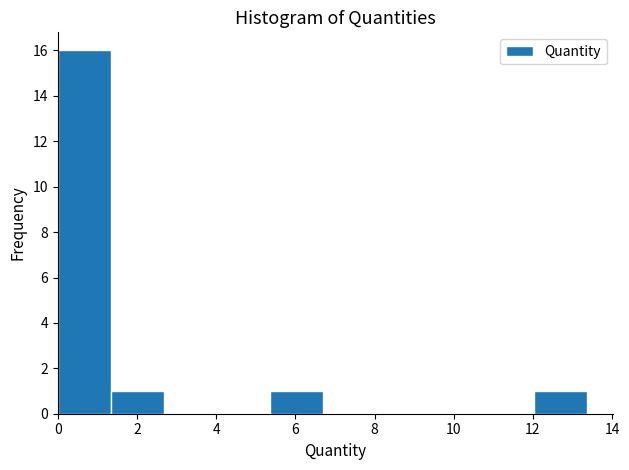

Reading left to right, transcribe this chart: for each bar, give the range it covers on the x-axis and its height. Neither the bar edges nor the heights are printed on the chart, so give them approximately, as read against the axes.

0.0 to 1.4: 16
1.4 to 2.6: 1
2.6 to 4.0: 0
4.0 to 5.4: 0
5.4 to 6.6: 1
6.6 to 8.0: 0
8.0 to 9.4: 0
9.4 to 10.6: 0
10.6 to 12.0: 0
12.0 to 13.4: 1